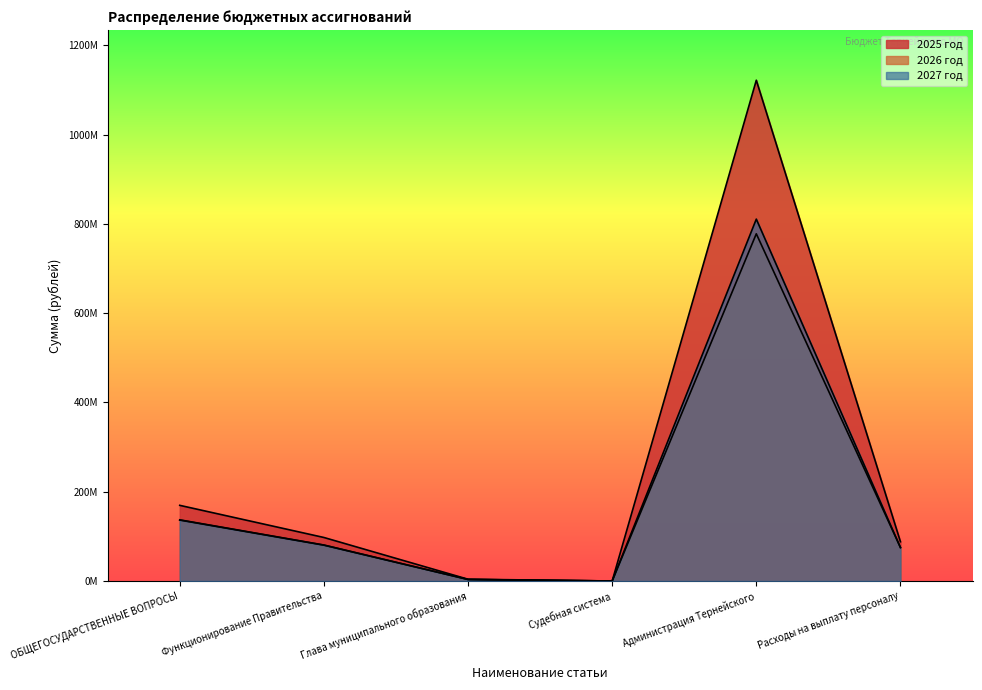

Is it true that 2026 год equals 42499.3 at Судебная система?

False